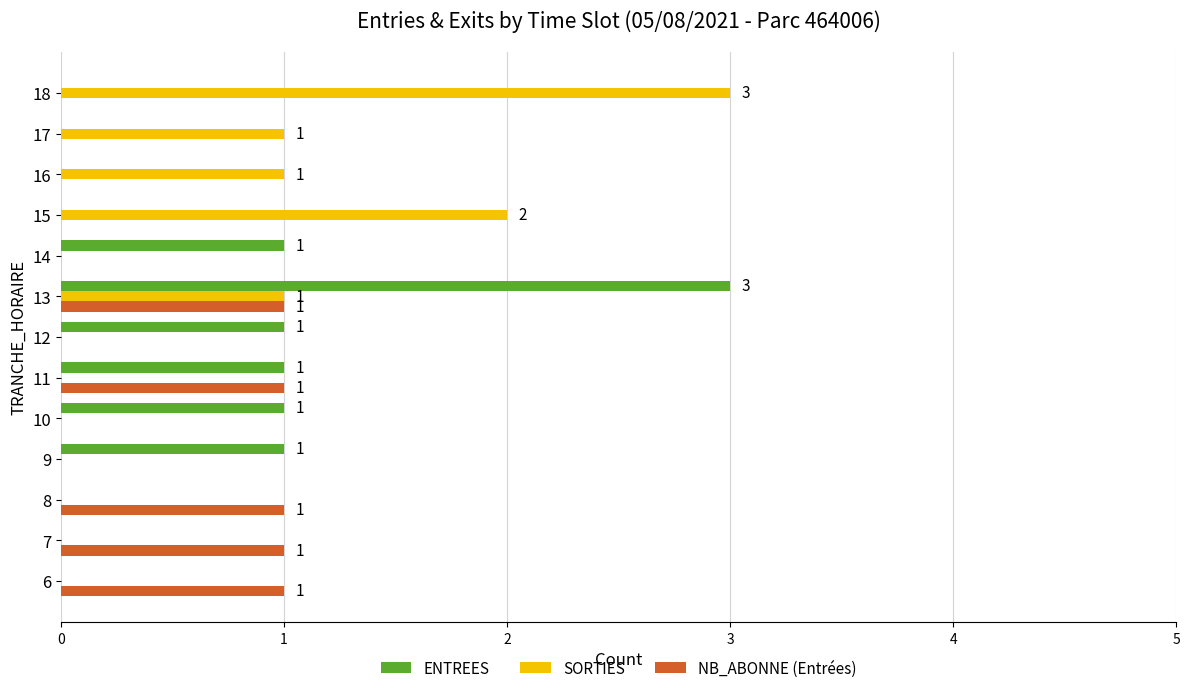

True or false: ENTREES has a value of 1 at 8.

False